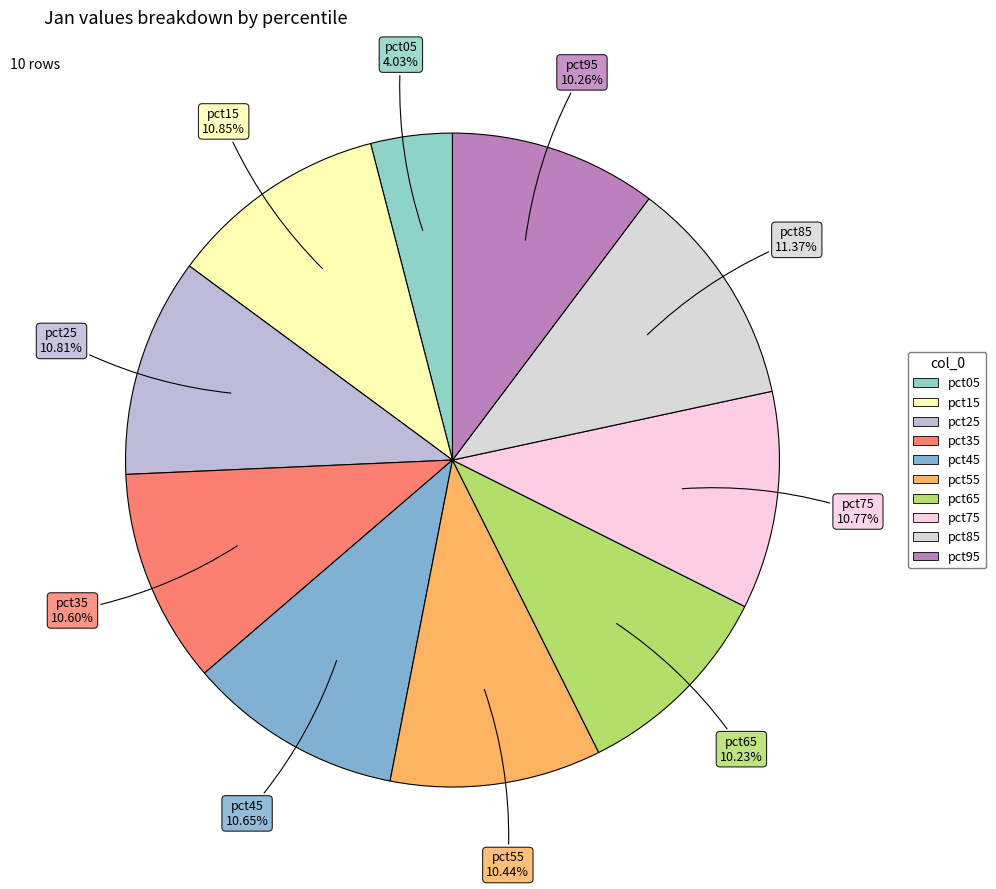

Which category has the biggest portion of the pie?

pct85